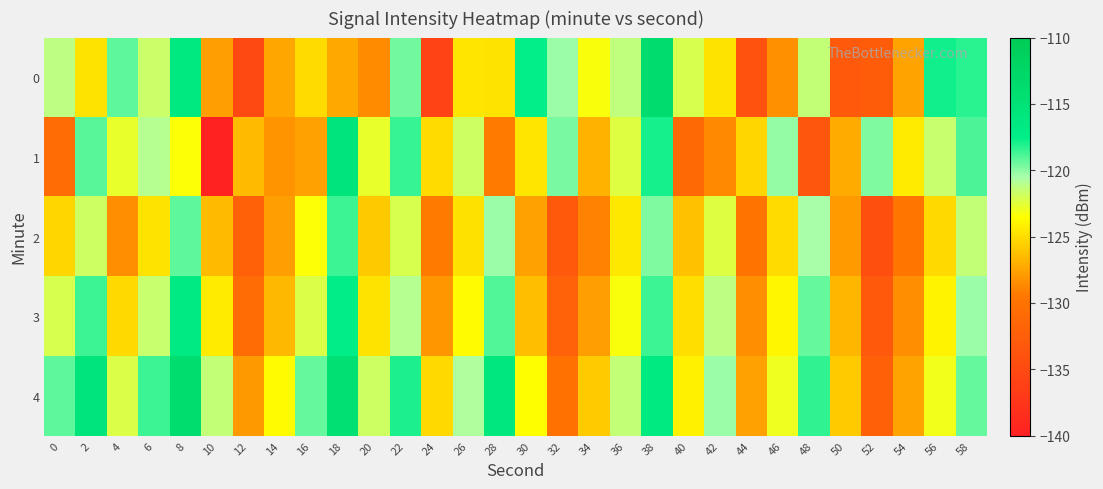

Reading left to right, extract all data points from this chart.

0: 0=-121.2	2=-124.7	4=-119.2	6=-121.7	8=-116.5	10=-127.8	12=-135.1	14=-127.4	16=-125.1	18=-127.3	20=-128.6	22=-119.6	24=-135.8	26=-124.6	28=-124.7	30=-117.6	32=-120.2	34=-123.3	36=-121.3	38=-113.5	40=-122.1	42=-124.7	44=-133.9	46=-128.4	48=-121.5	50=-133.0	52=-132.8	54=-127.5	56=-117.8	58=-118.3
1: 0=-130.9	2=-119.0	4=-122.7	6=-120.9	8=-123.5	10=-139.8	12=-126.4	14=-128.3	16=-127.7	18=-115.7	20=-122.7	22=-118.5	24=-125.1	26=-121.8	28=-129.3	30=-124.6	32=-119.7	34=-126.8	36=-122.4	38=-117.9	40=-131.2	42=-128.7	44=-125.3	46=-120.1	48=-133.5	50=-127.2	52=-119.8	54=-124.4	56=-121.6	58=-118.9
2: 0=-125.3	2=-121.8	4=-128.4	6=-124.7	8=-119.2	10=-126.5	12=-132.1	14=-127.8	16=-123.4	18=-118.6	20=-125.9	22=-122.1	24=-129.3	26=-124.8	28=-120.2	30=-127.6	32=-133.2	34=-128.9	36=-124.5	38=-119.8	40=-126.2	42=-122.4	44=-129.7	46=-125.1	48=-120.5	50=-127.9	52=-134.3	54=-129.6	56=-125.2	58=-121.4
3: 0=-122.1	2=-118.6	4=-125.2	6=-121.5	8=-116.8	10=-124.3	12=-130.9	14=-126.6	16=-122.2	18=-117.4	20=-124.7	22=-120.9	24=-128.1	26=-123.6	28=-119.0	30=-126.4	32=-132.0	34=-127.7	36=-123.3	38=-118.6	40=-125.0	42=-121.2	44=-128.5	46=-123.9	48=-119.3	50=-126.7	52=-133.1	54=-128.4	56=-124.0	58=-120.2
4: 0=-119.2	2=-115.7	4=-122.3	6=-118.6	8=-113.9	10=-121.4	12=-128.0	14=-123.7	16=-119.3	18=-114.5	20=-121.8	22=-118.0	24=-125.2	26=-120.7	28=-116.1	30=-123.5	32=-130.1	34=-125.8	36=-121.4	38=-116.7	40=-124.1	42=-120.3	44=-127.6	46=-123.0	48=-118.4	50=-125.8	52=-132.2	54=-127.5	56=-123.1	58=-119.3